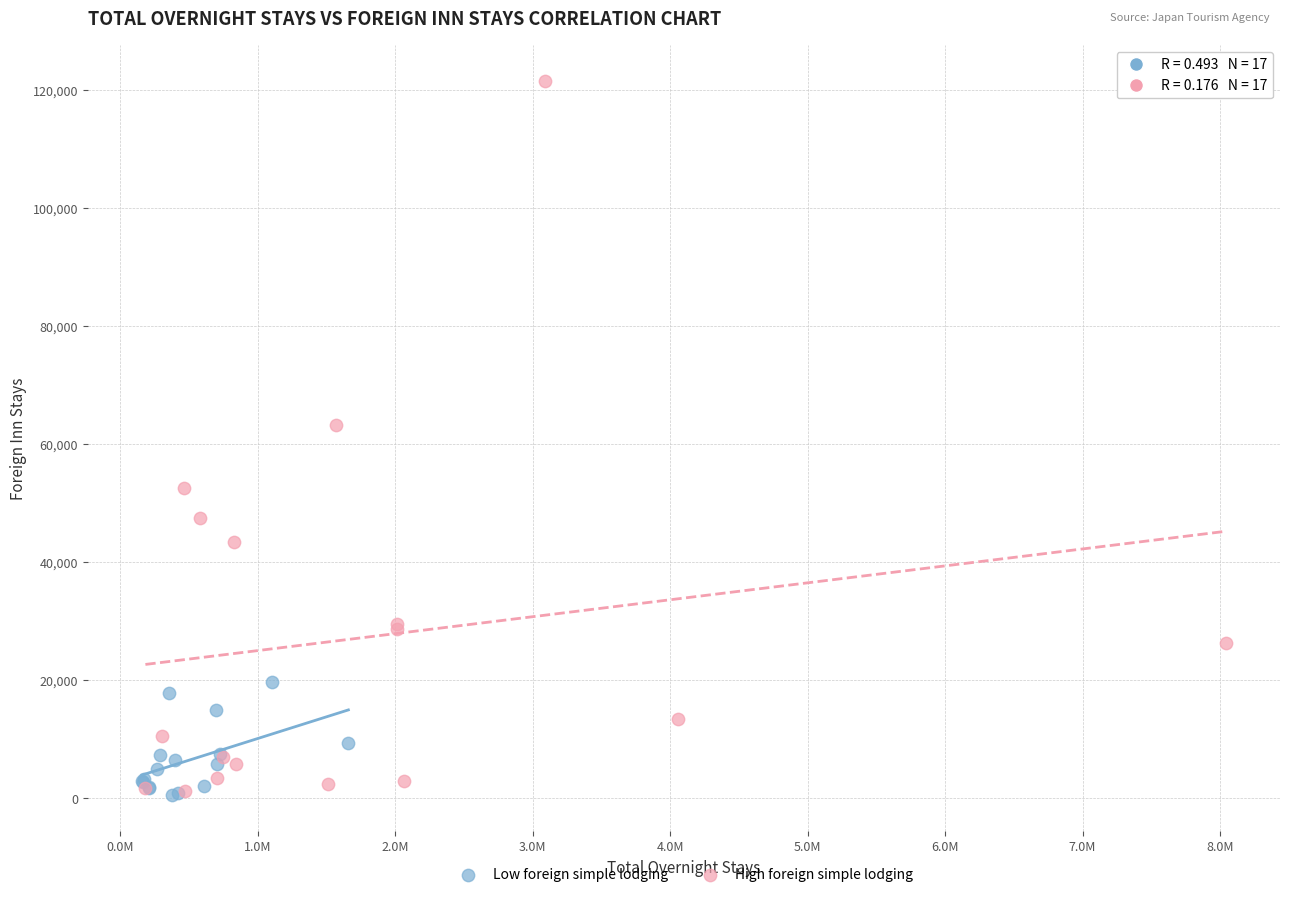

Which series has the widest spread of Y values?

High foreign simple lodging